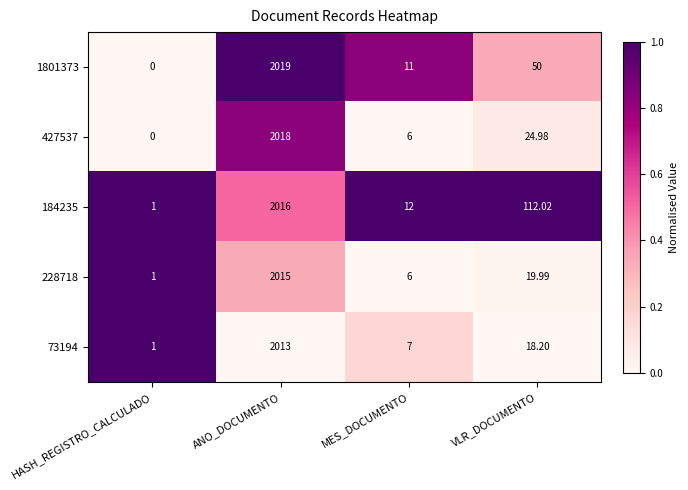

What is the total value across all series at HASH_REGISTRO_CALCULADO?

3.0